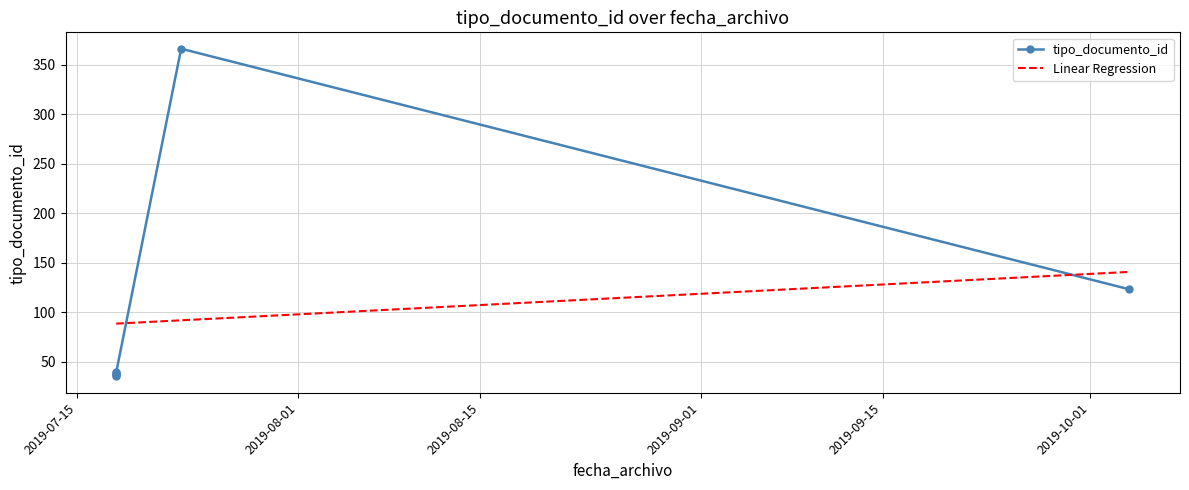

Reading left to right, what are all the values shown in this chart?

35	38	36	366	39	123	37